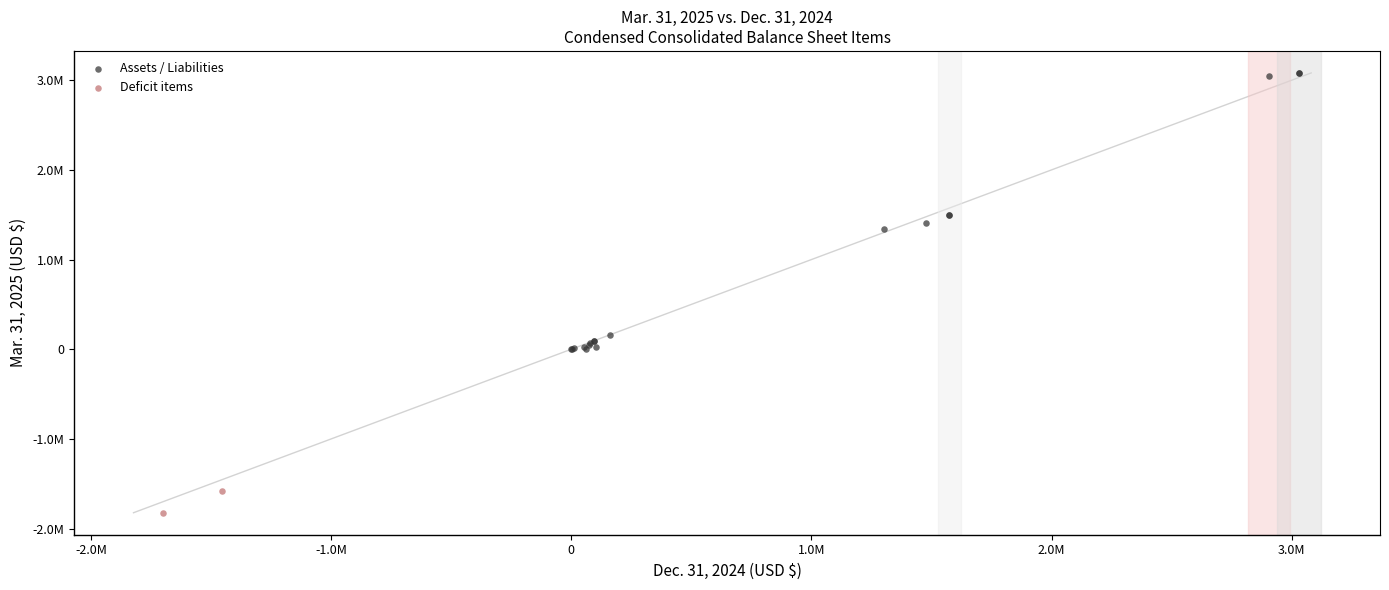

Which series contains the lowest Y value?

Deficit items